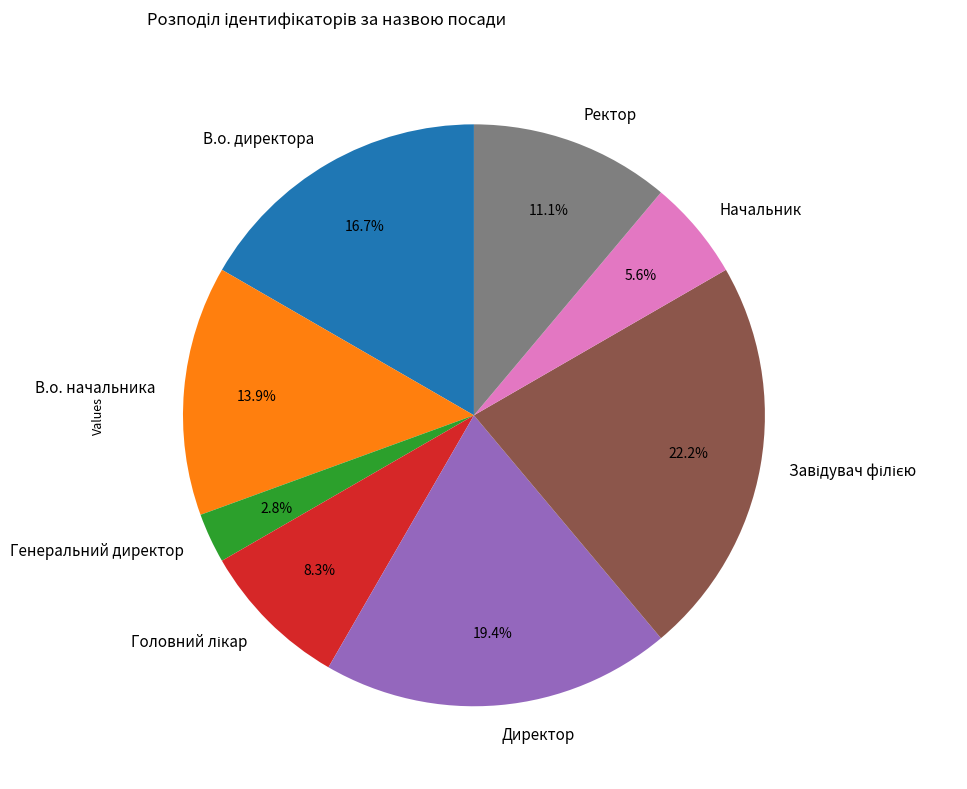

What is the ratio of the value at Начальник to the value at Генеральний директор?

2.0